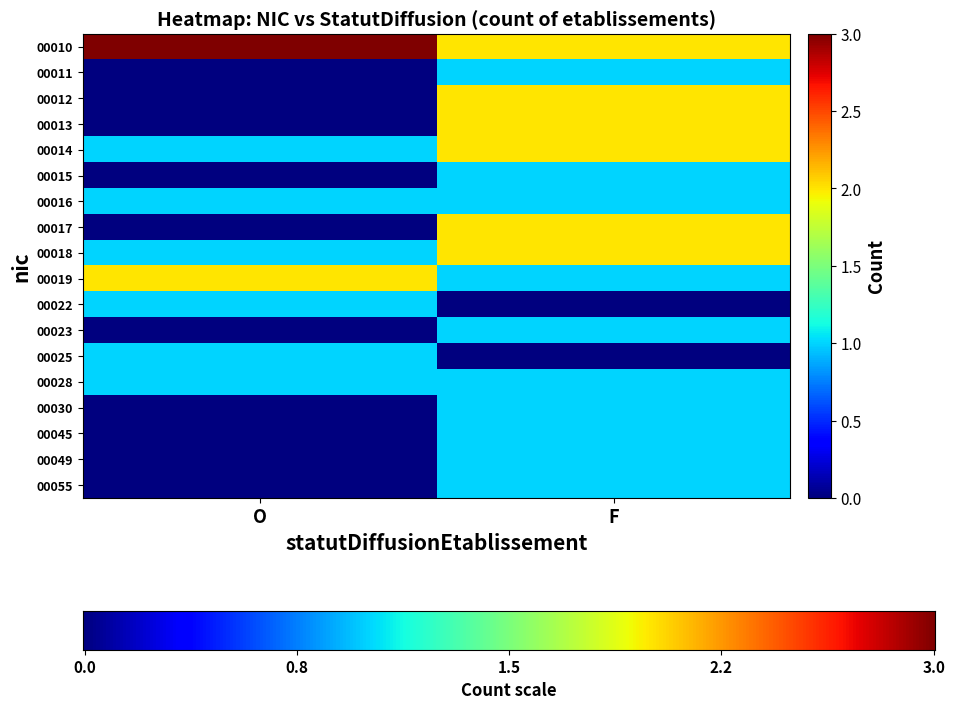

What is the difference between the 00010 values at O and F?

1